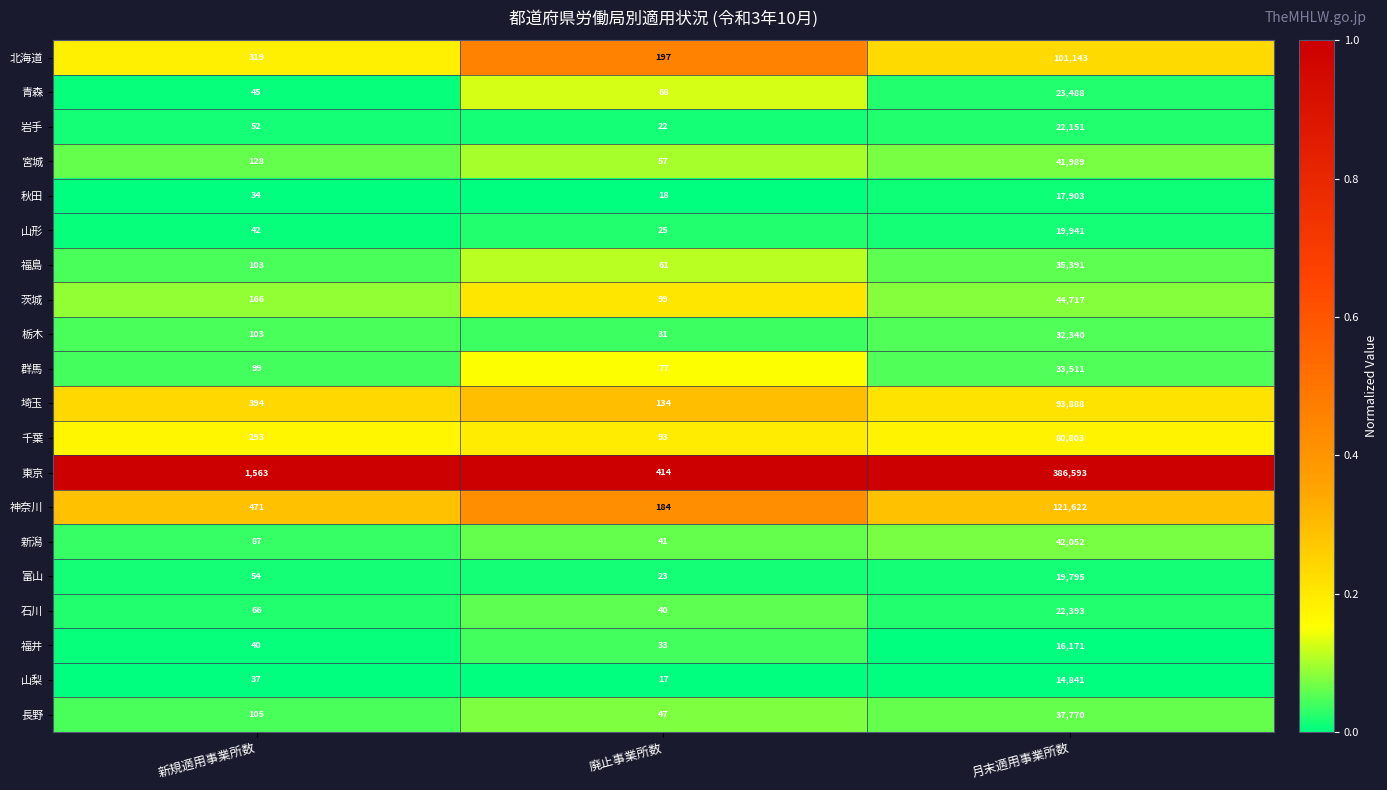

At which category does the chart reach its peak across all series?

月末適用事業所数